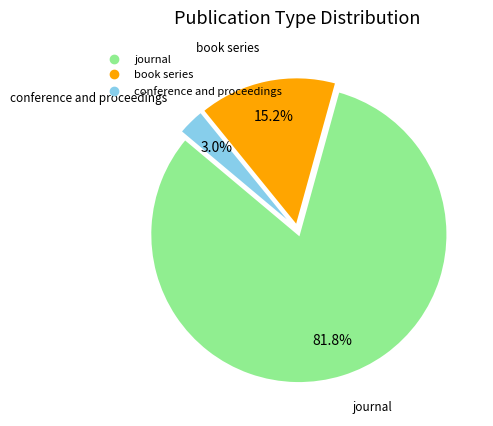

Is it true that journal is 70% of the pie?

False